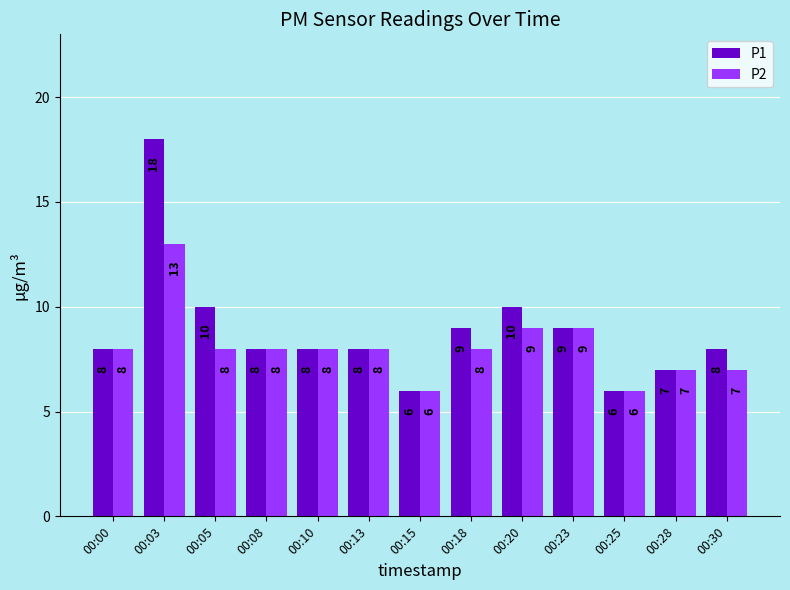

How many bars are there in each group?

2